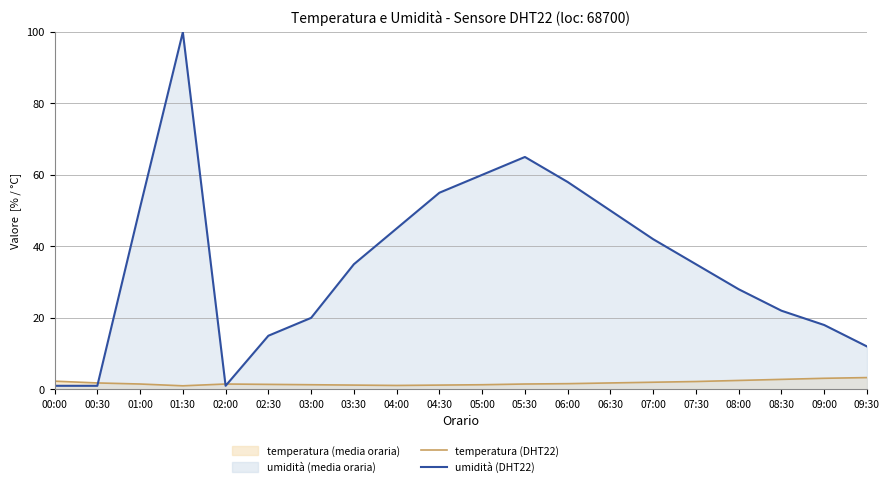

What is the label of the 18th point from the left?

08:30